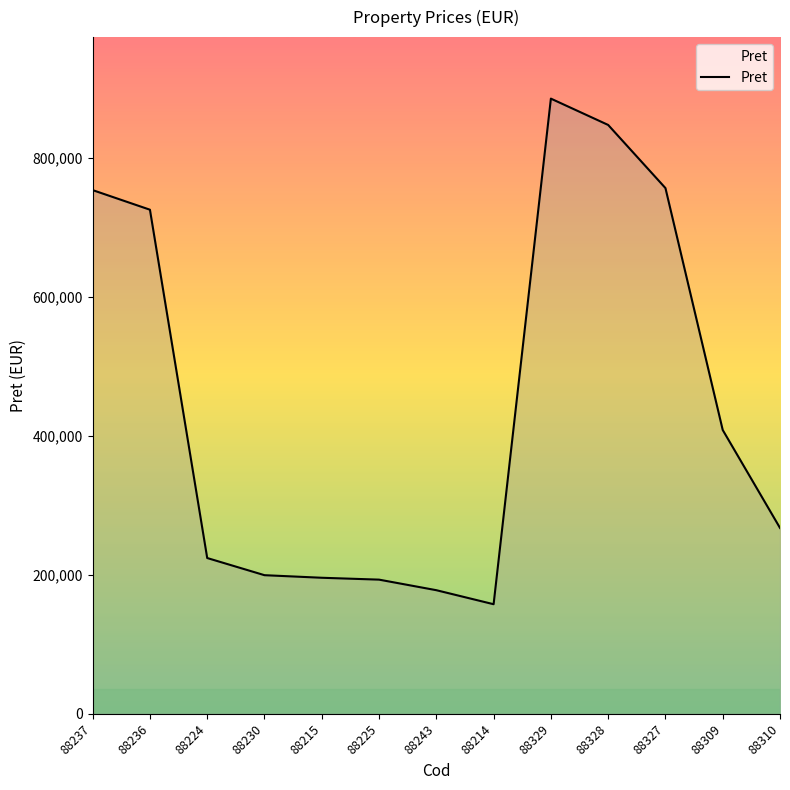

What is the change in value from 88329 to 88309?

-477002